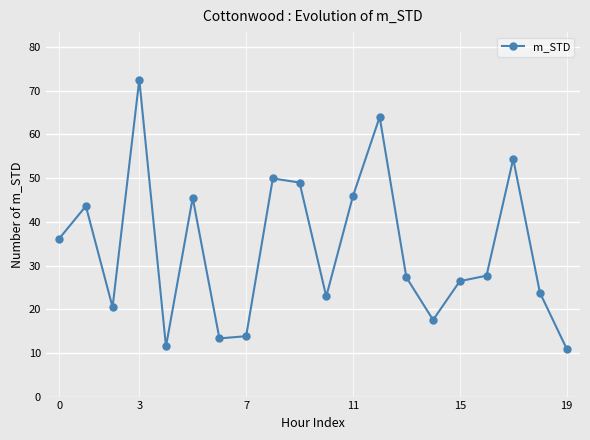

What is the value of the 16th point from the left?

26.4